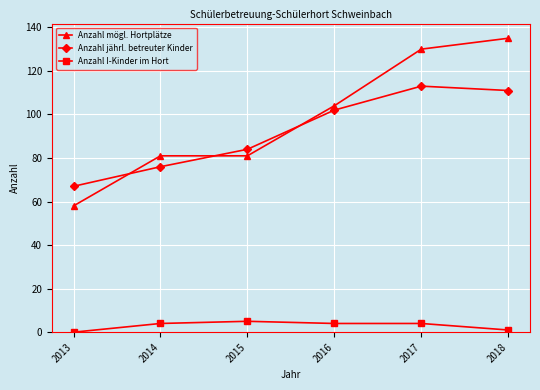

What is the value of the Anzahl jährl. betreuter Kinder point at the 1st from the left?

67